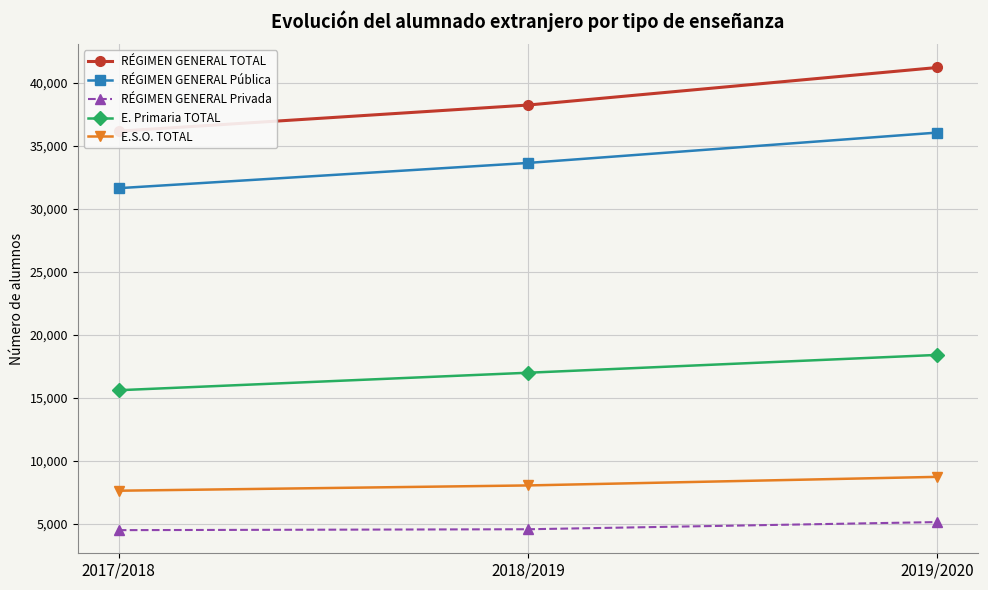

Reading left to right, what are all the values shown in this chart?

RÉGIMEN GENERAL TOTAL: 36174	38247	41226
RÉGIMEN GENERAL Pública: 31652	33654	36063
RÉGIMEN GENERAL Privada: 4522	4593	5163
E. Primaria TOTAL: 15623	17010	18425
E.S.O. TOTAL: 7650	8069	8750